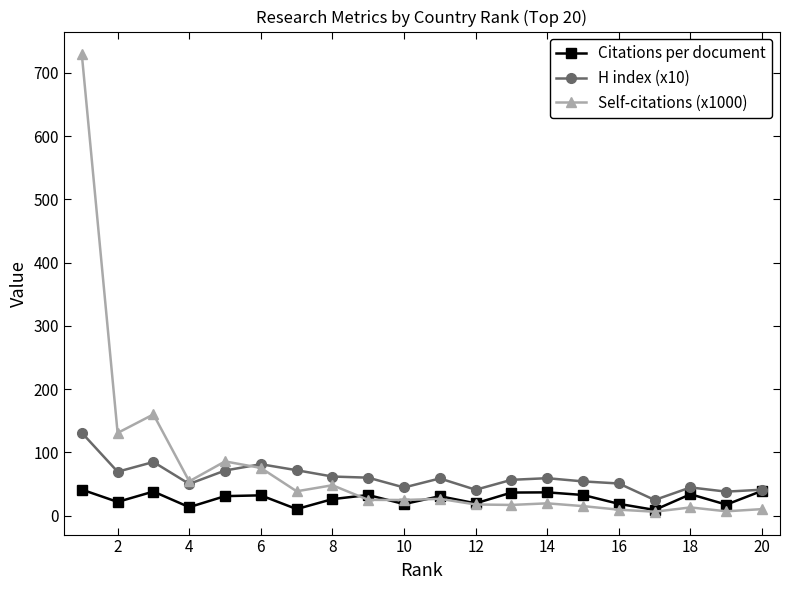

True or false: Self-citations (x1000) and H index (x10) cross at least once.

True